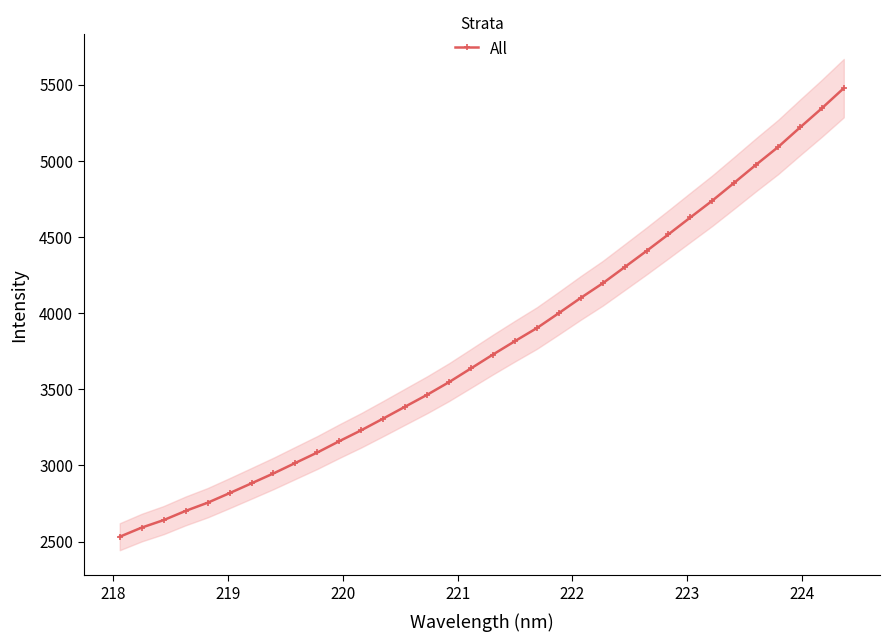

What is the value of the All point at the 21st from the left?

3999.4